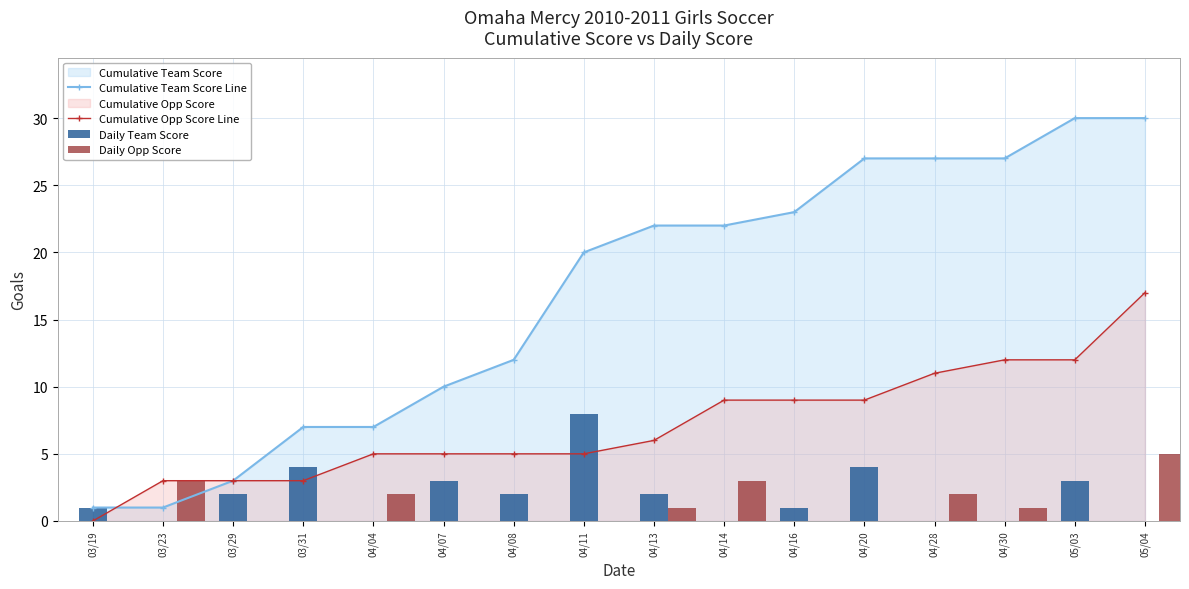

At how many categories does at least one series exceed 27?

2